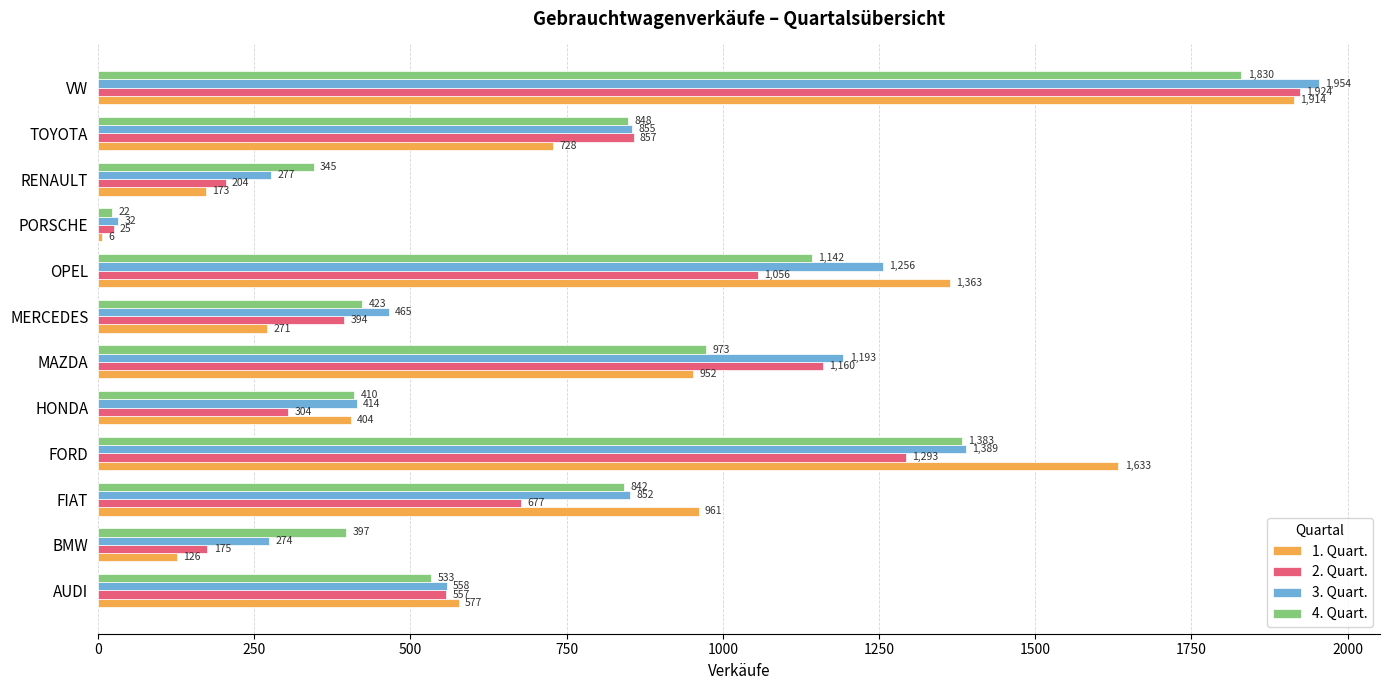

What is the average value of the 4. Quart. series?

762